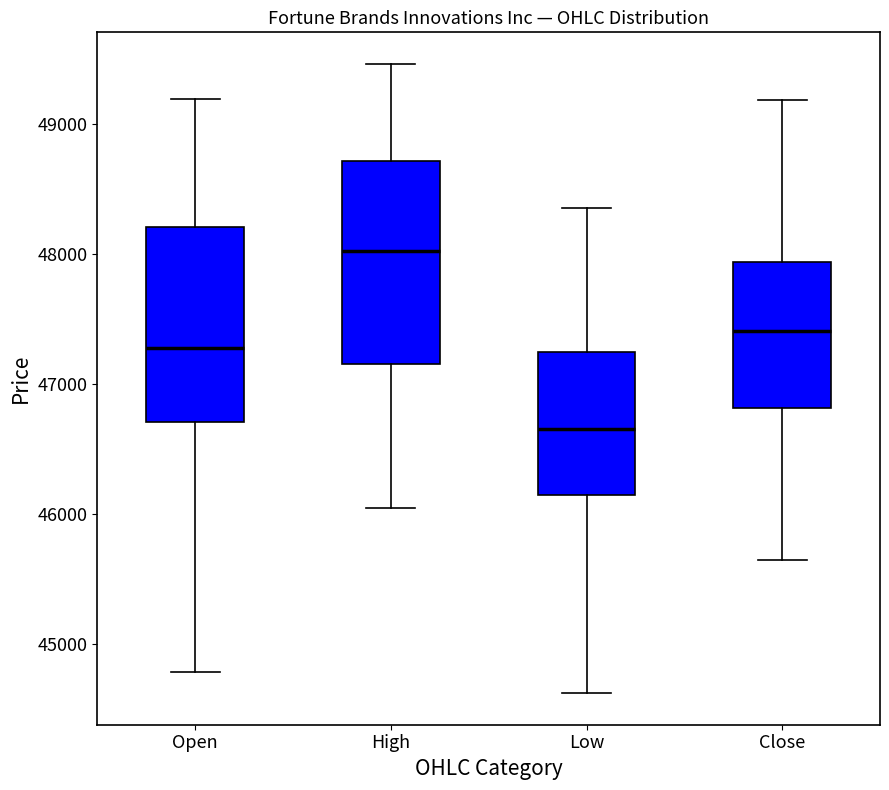

Where does the median line of the box for Low sit on the y-axis? The values are not printed on the chart, so give them approximately, as read against the axis.

46700